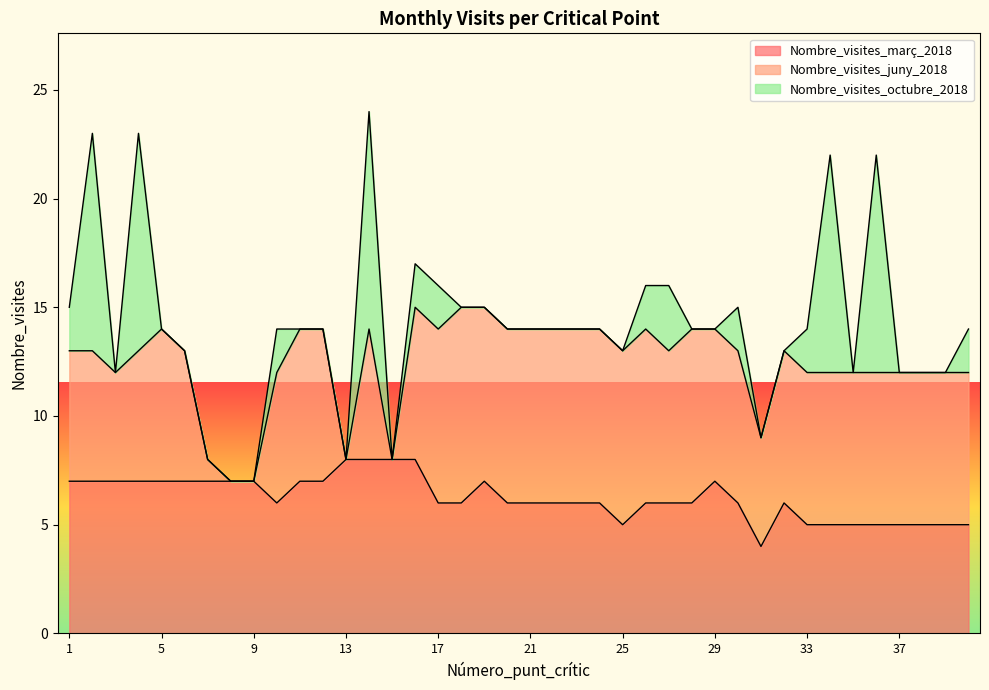

True or false: Nombre_visites_març_2018 has a value of 12 at 2.

False